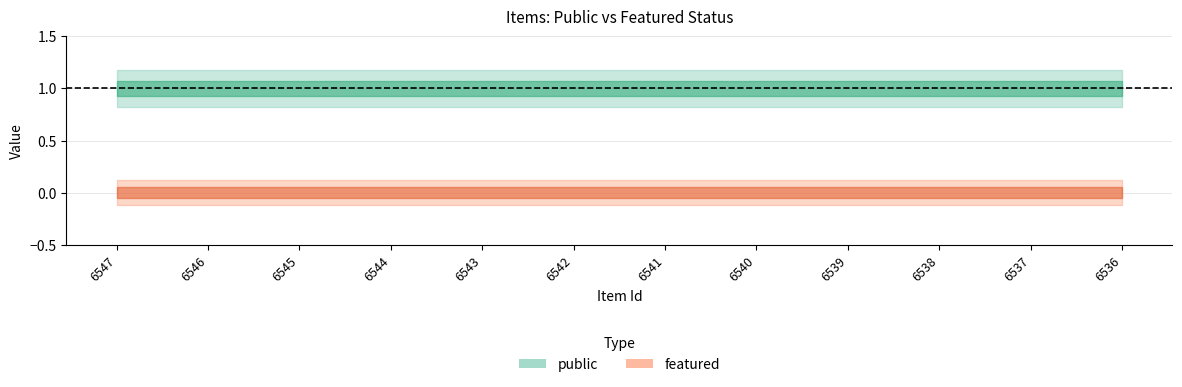

Which category has the highest value across all series?

6547